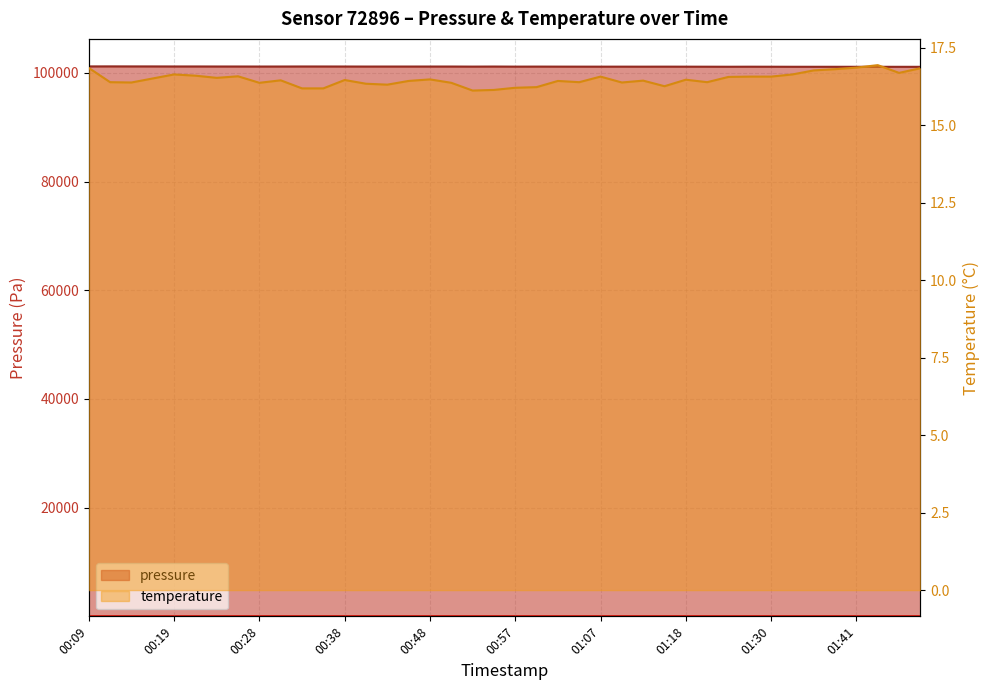

The temperature series shows 22.1 at 01:02. True or false?

False